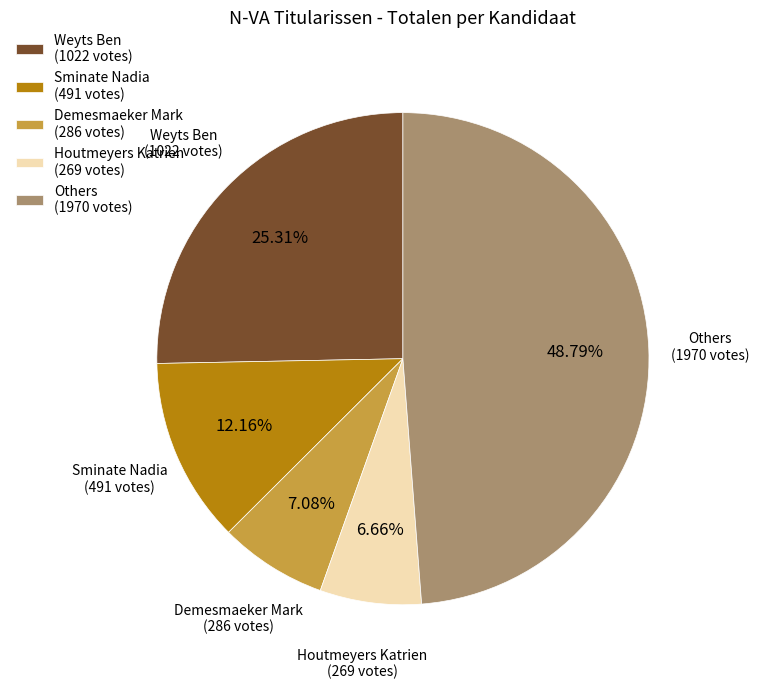

Approximately how many times larger is the value at Others (1970 votes) compared to Weyts Ben (1022 votes)?

1.9